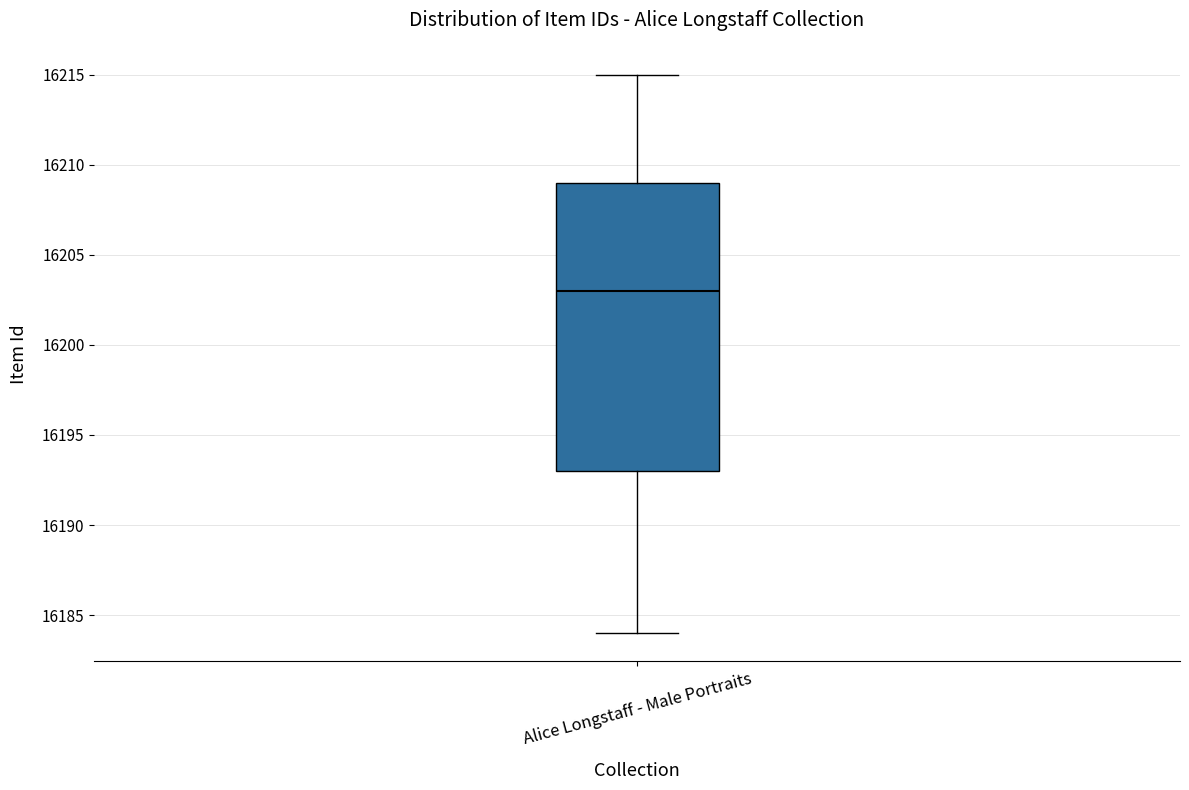

Read this box plot against the y-axis: the position of the median line, the range covered by the box, and the ends of both whiskers. The values are not printed on the chart, so give them approximately, as read against the axis.

median 16203, box 16193 to 16209, whiskers 16184 to 16215